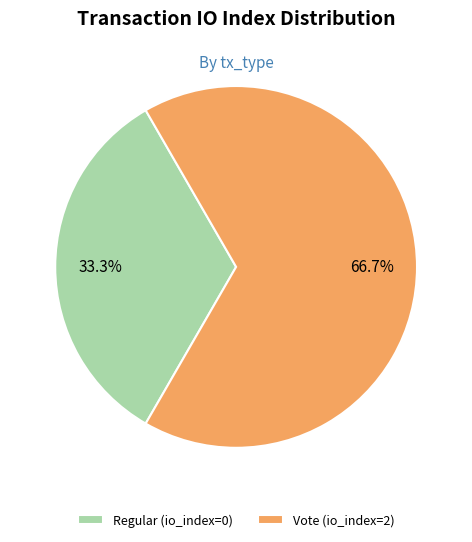

Which has a higher value, Regular (io_index=0) or Vote (io_index=2)?

Vote (io_index=2)